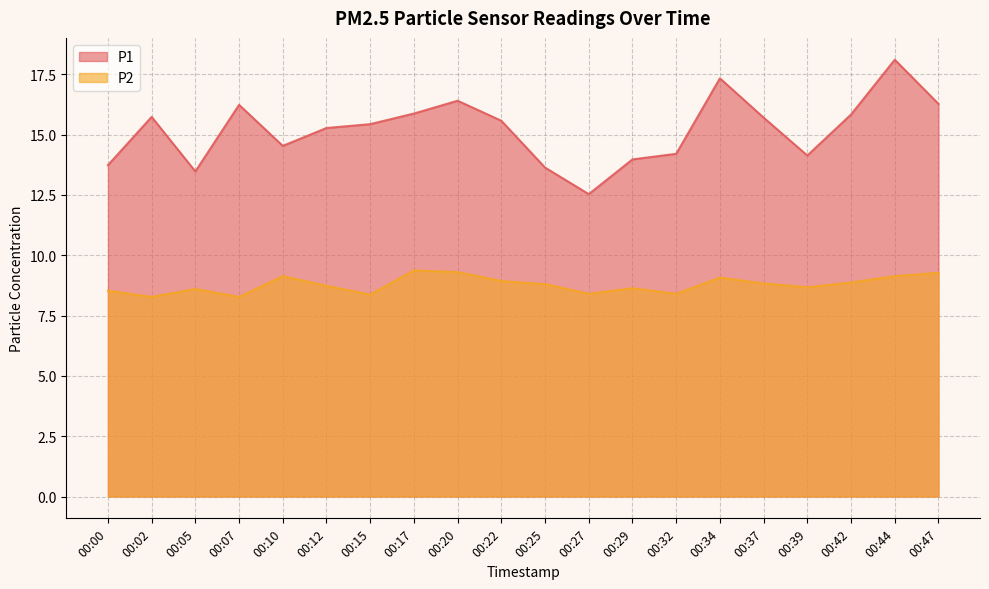

True or false: P2 and P1 cross at least once.

False